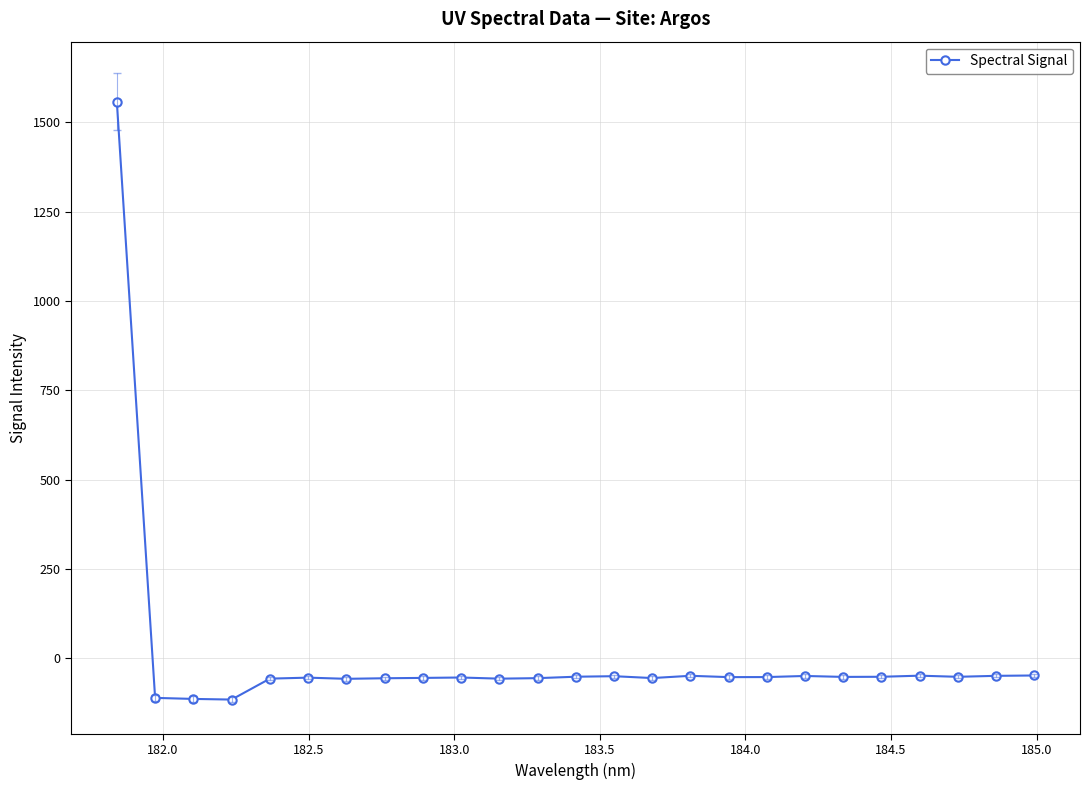

How many data points are above -52?

10